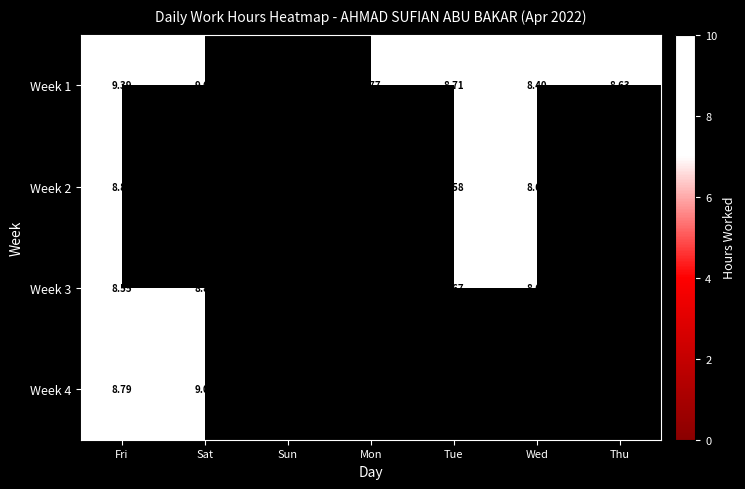

How many categories are shown in the chart?

7